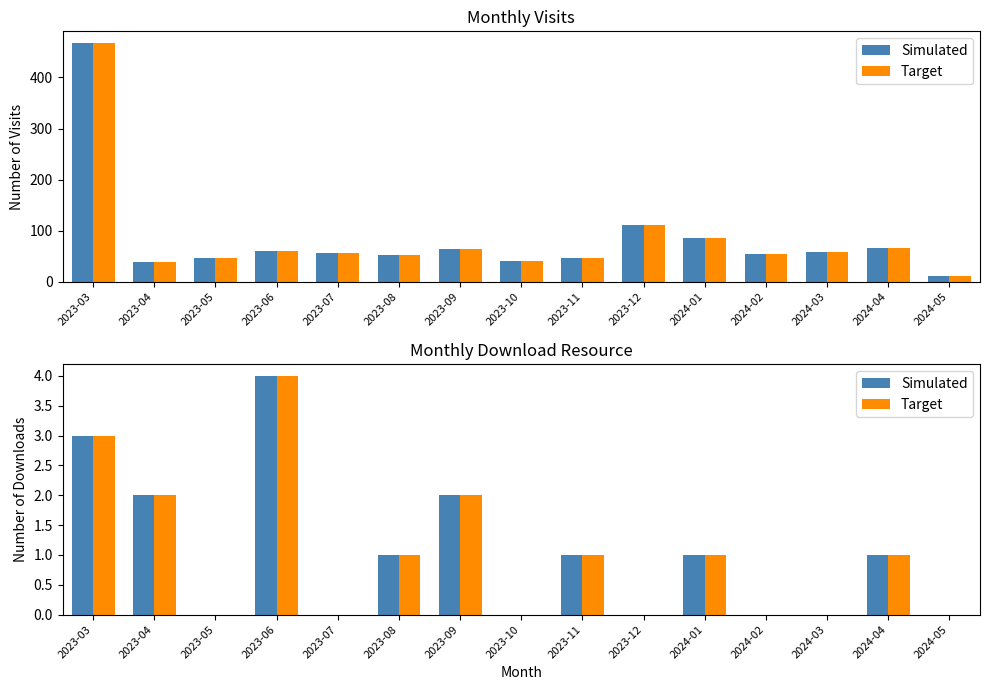

What is the sum of all Target values?

15